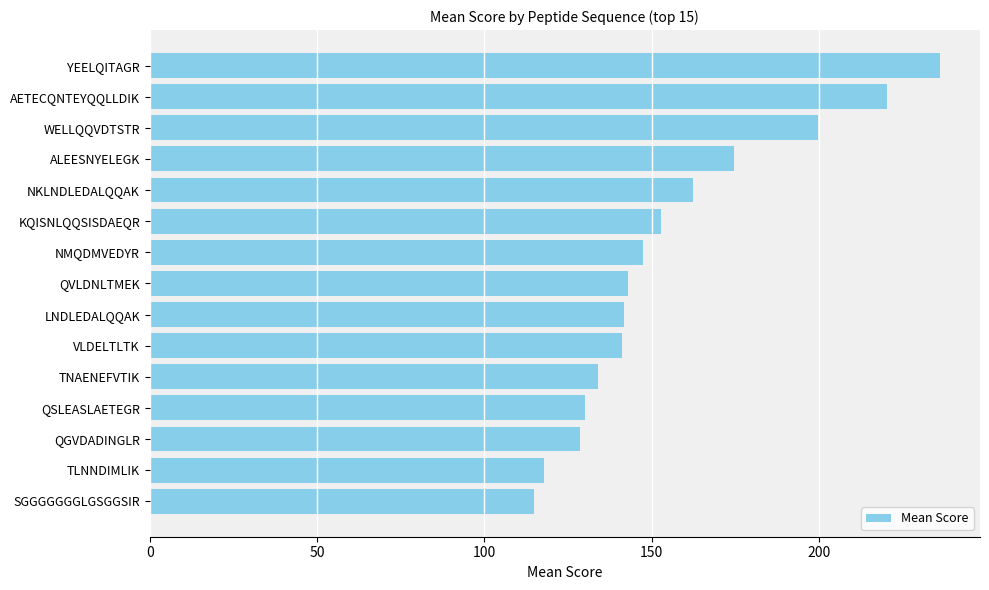

True or false: the data shows 236.3 at YEELQITAGR.

True